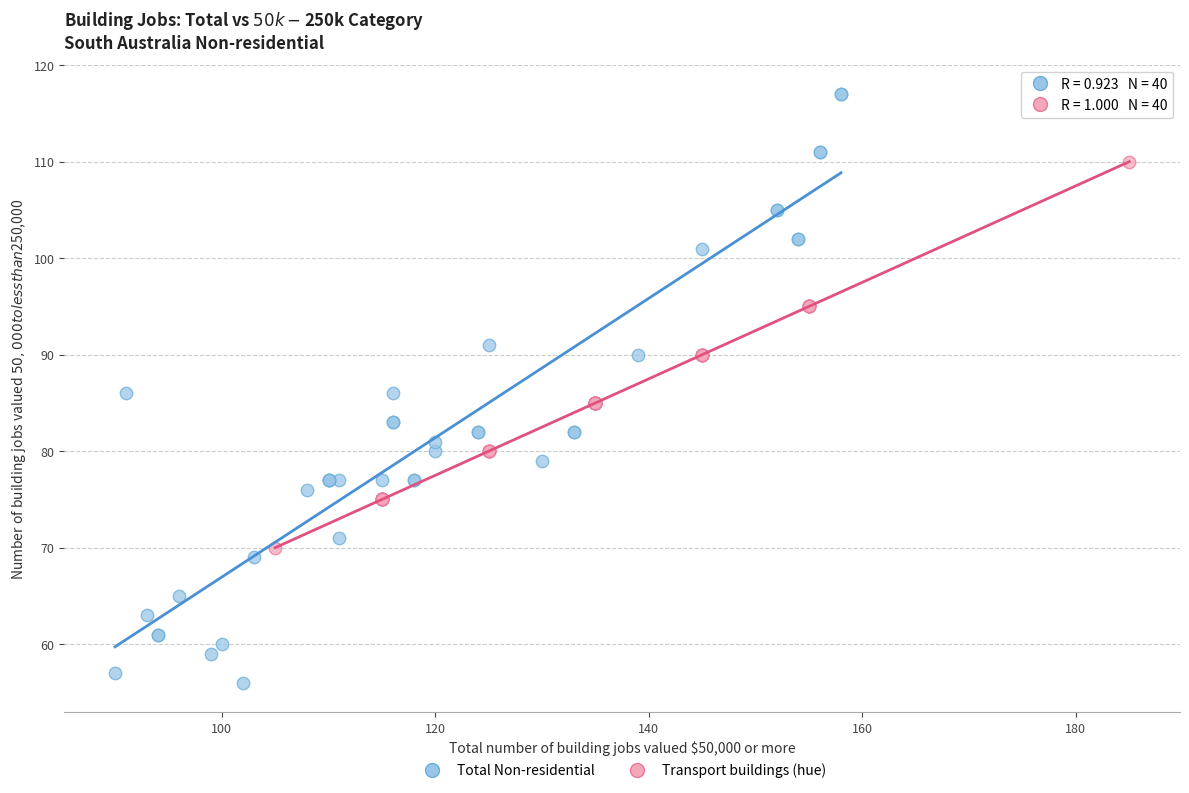

Which series reaches the minimum Y coordinate?

Total Non-residential